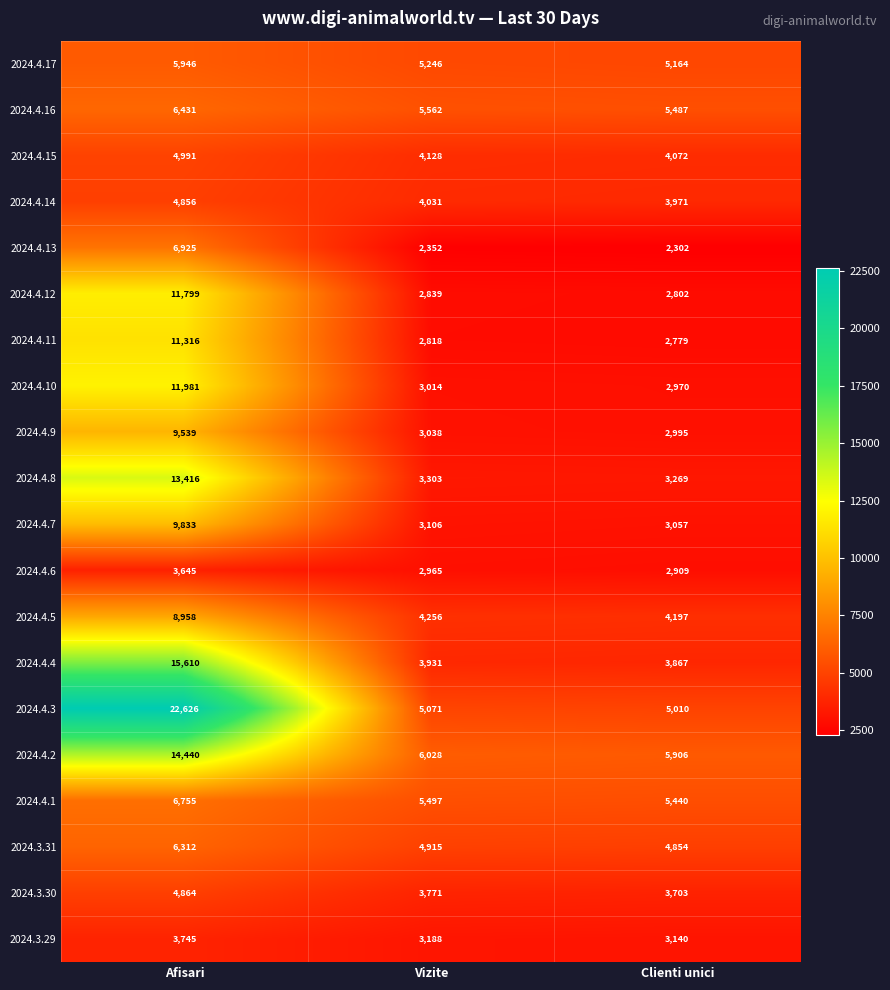

How many 2024.4.17 values are between 5164 and 5946?

3